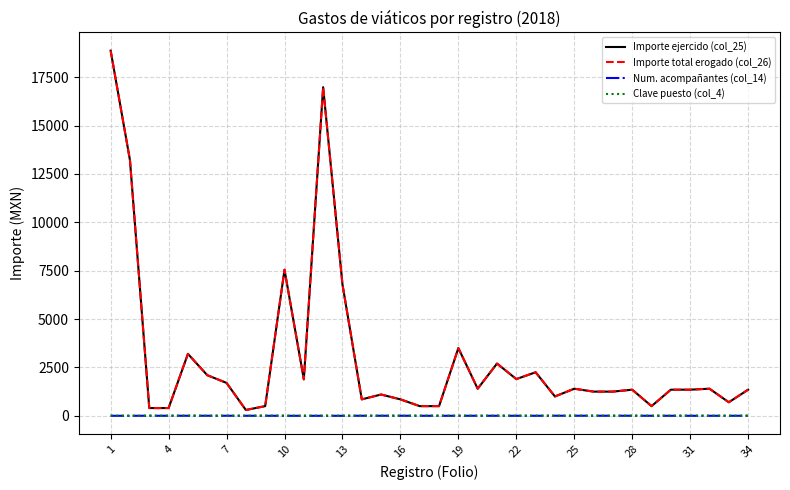

Is this an area chart (filled region under the line)?

No